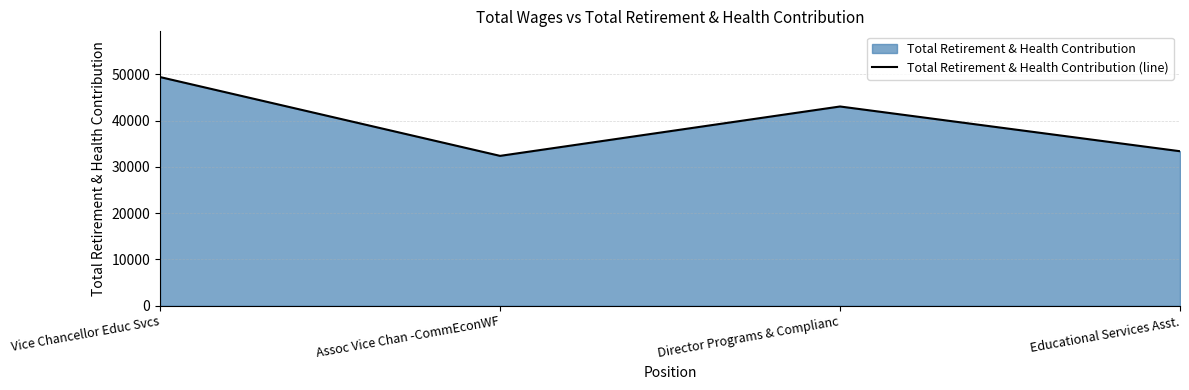

What position from the left is Director Programs & Complianc?

3